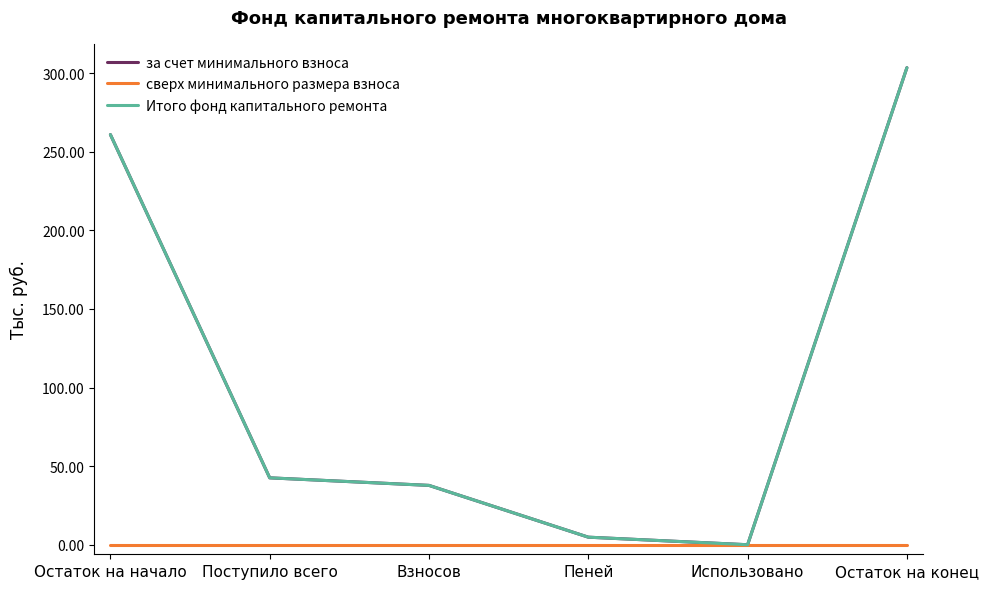

Does the chart have visible grid lines?

No